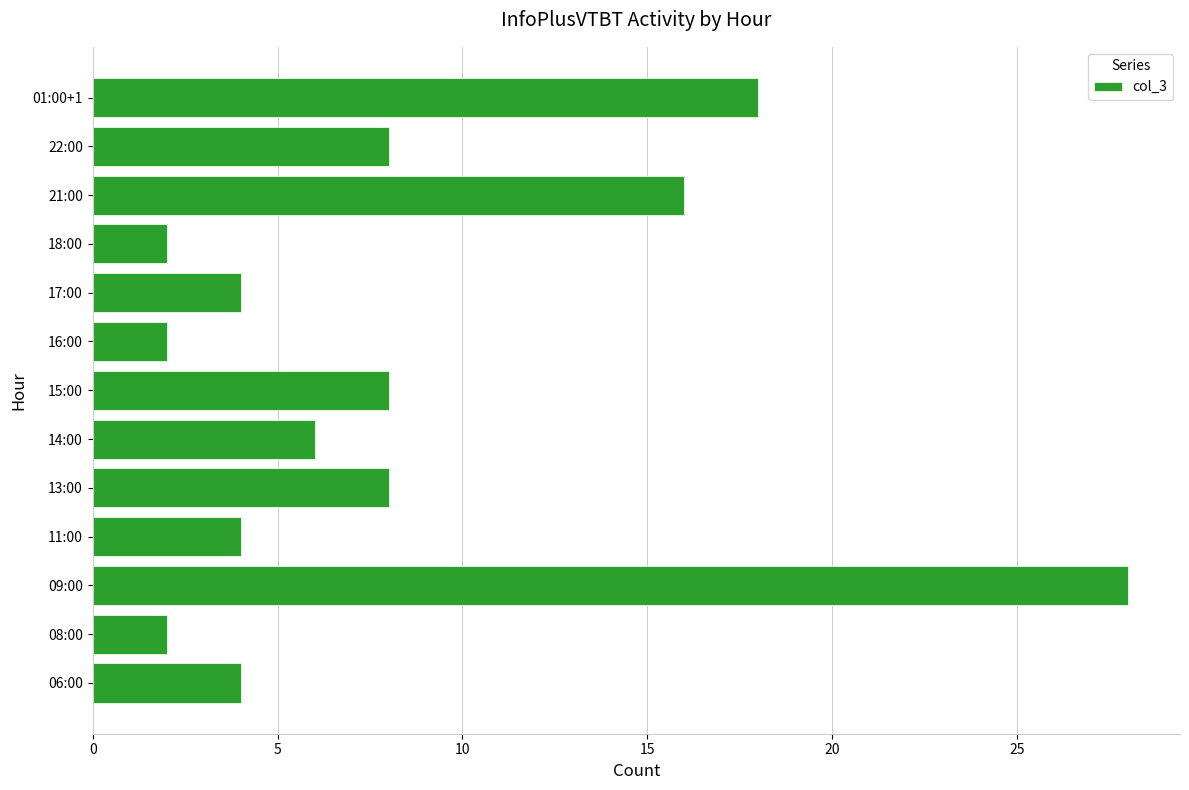

What is the difference between the maximum and minimum values?

26